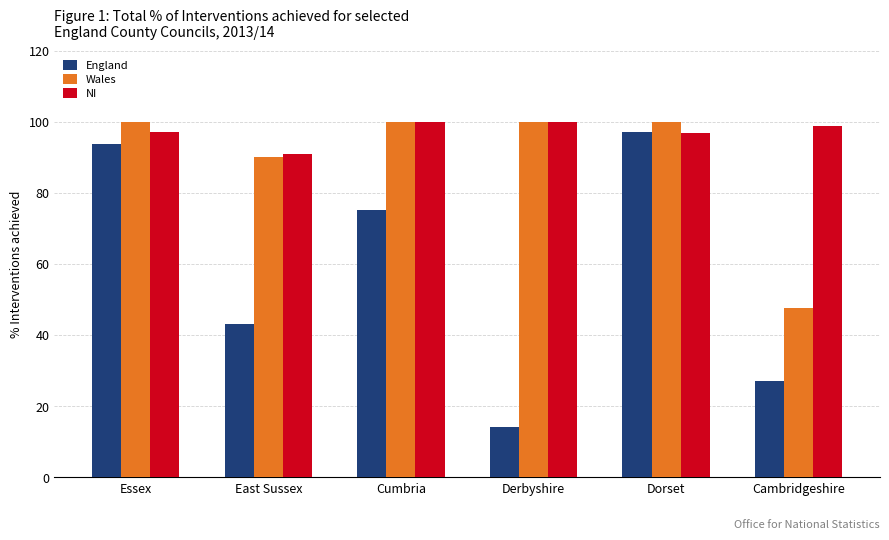

List the series in order of their overall mean, lowest first.

England, Wales, NI